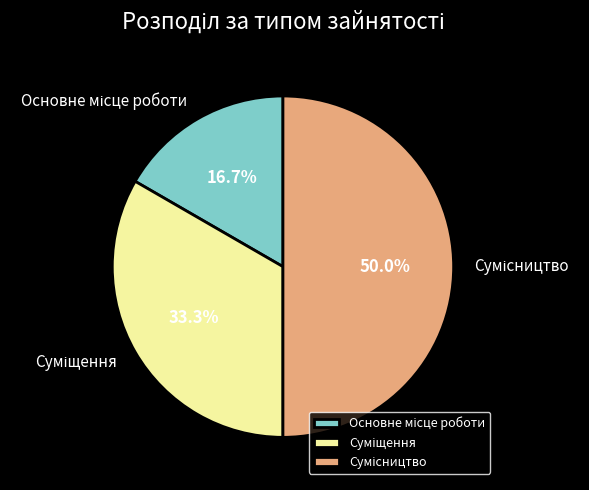

How many slices are in this pie chart?

3